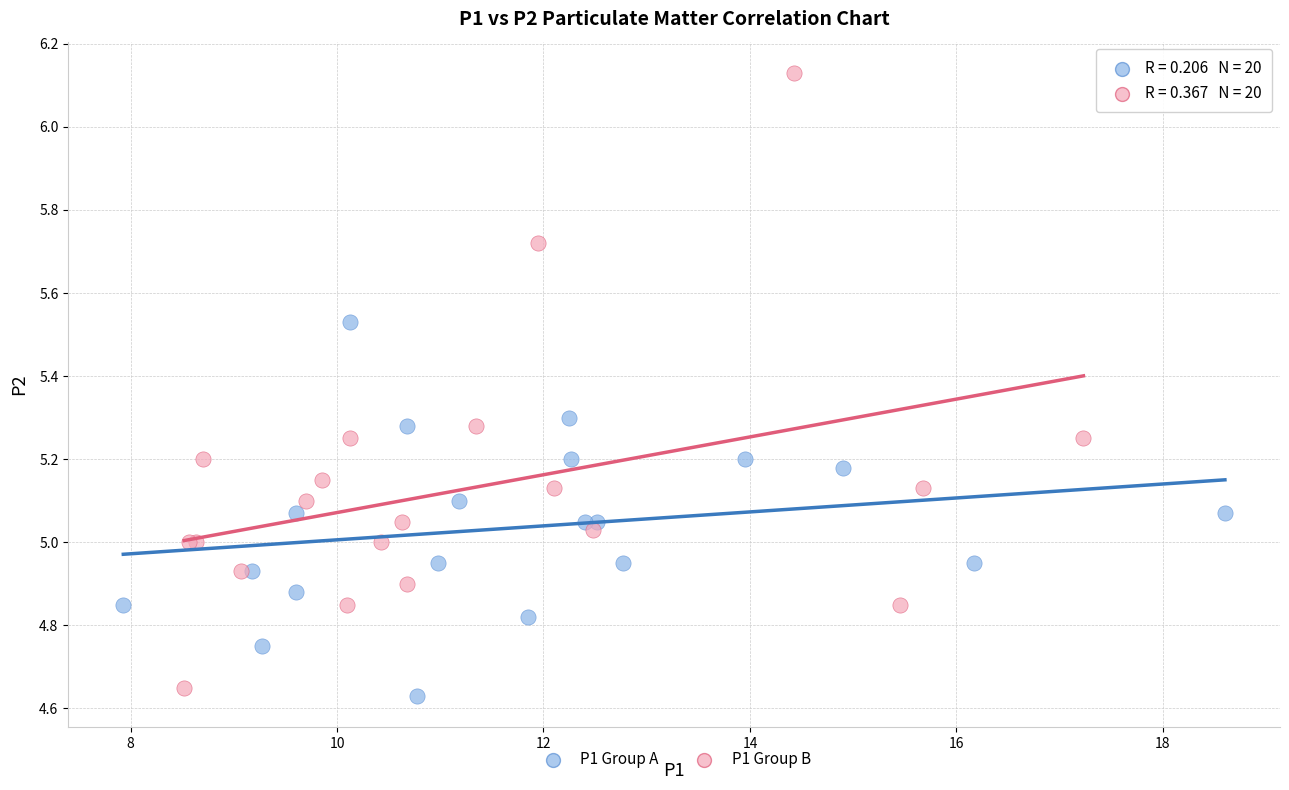

Which series has the widest spread of Y values?

P1 Group B